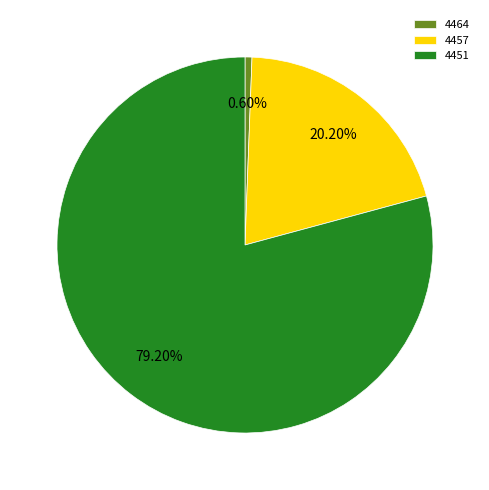

Which slice represents more than half of the pie?

4451